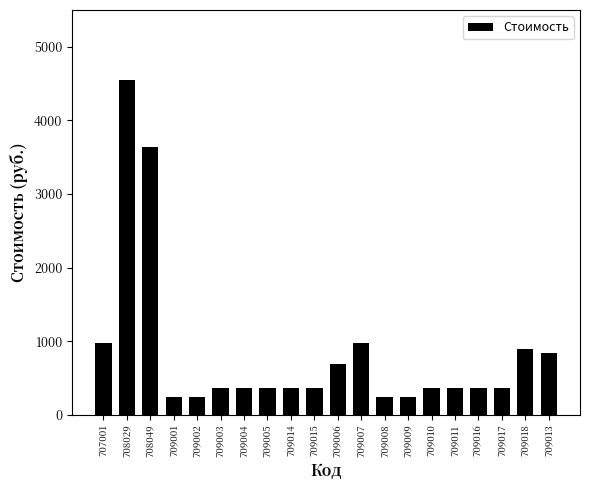

At which label does the data first exceed 364?

707001